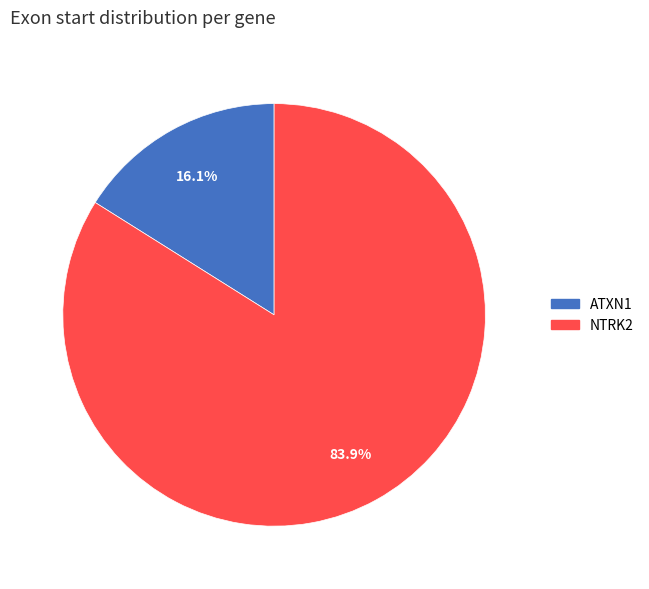

Which has a higher value, ATXN1 or NTRK2?

NTRK2